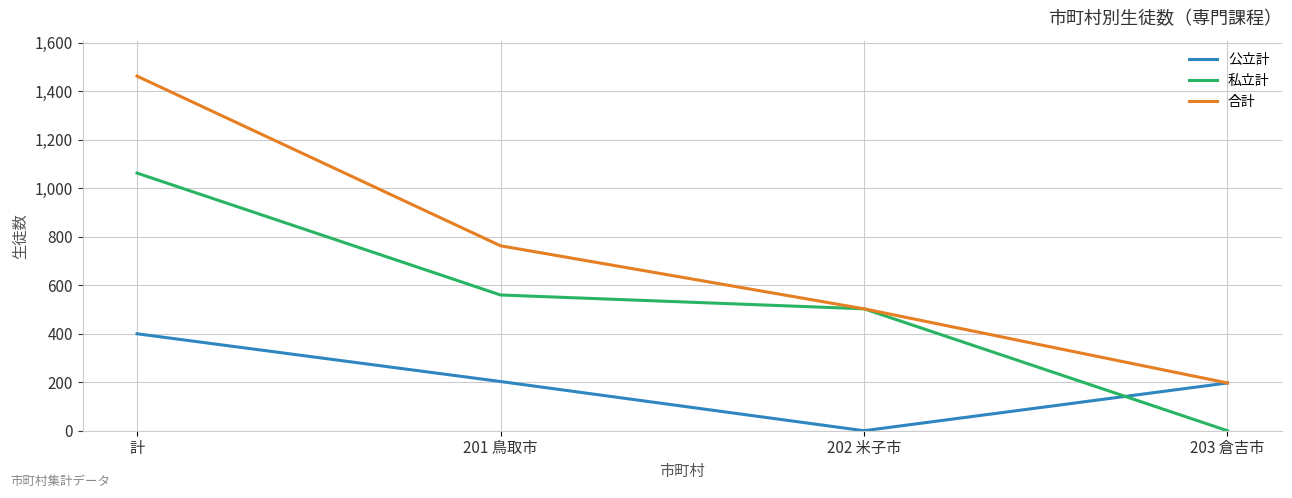

How many distinct data groups are displayed?

3